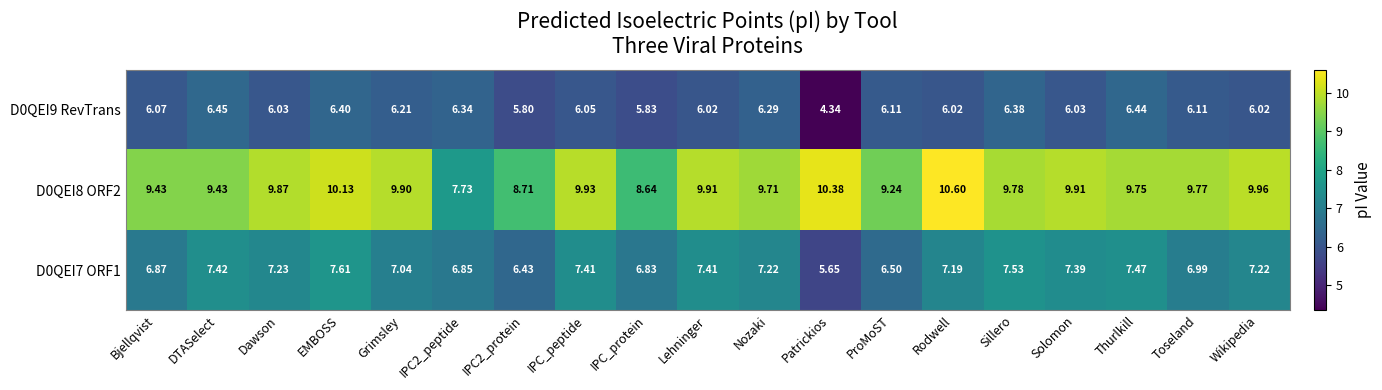

Which series changed the most between Bjellqvist and DTASelect?

D0QEI7 ORF1